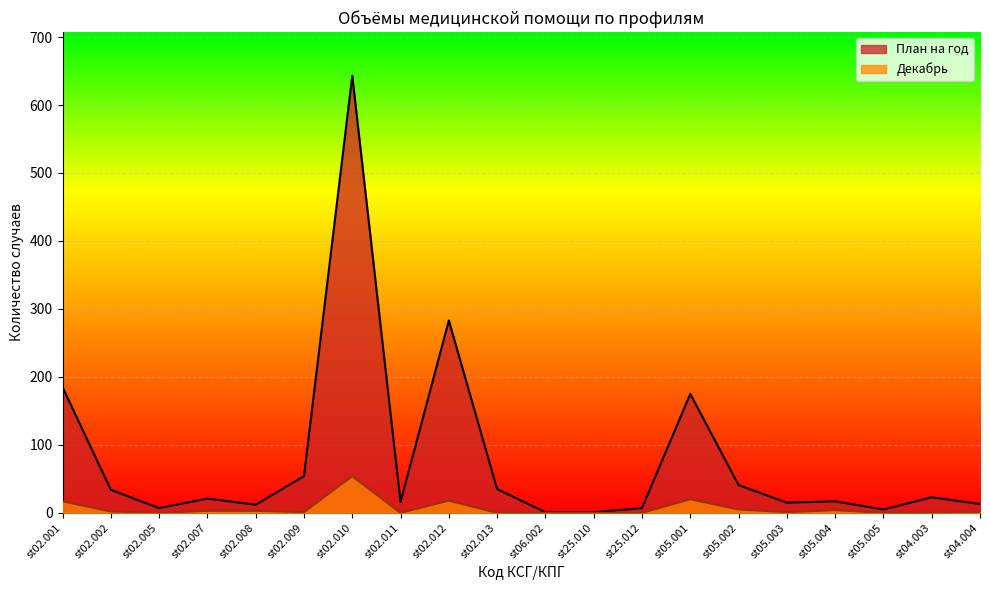

Is it true that Декабрь equals 0 at st02.011?

True